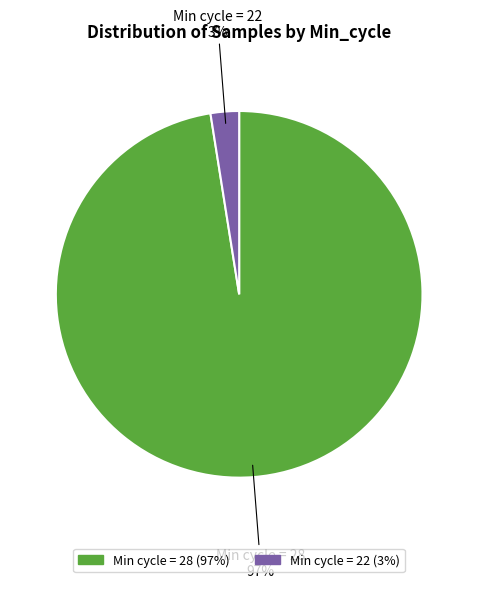

Does any single category account for the majority?

Yes